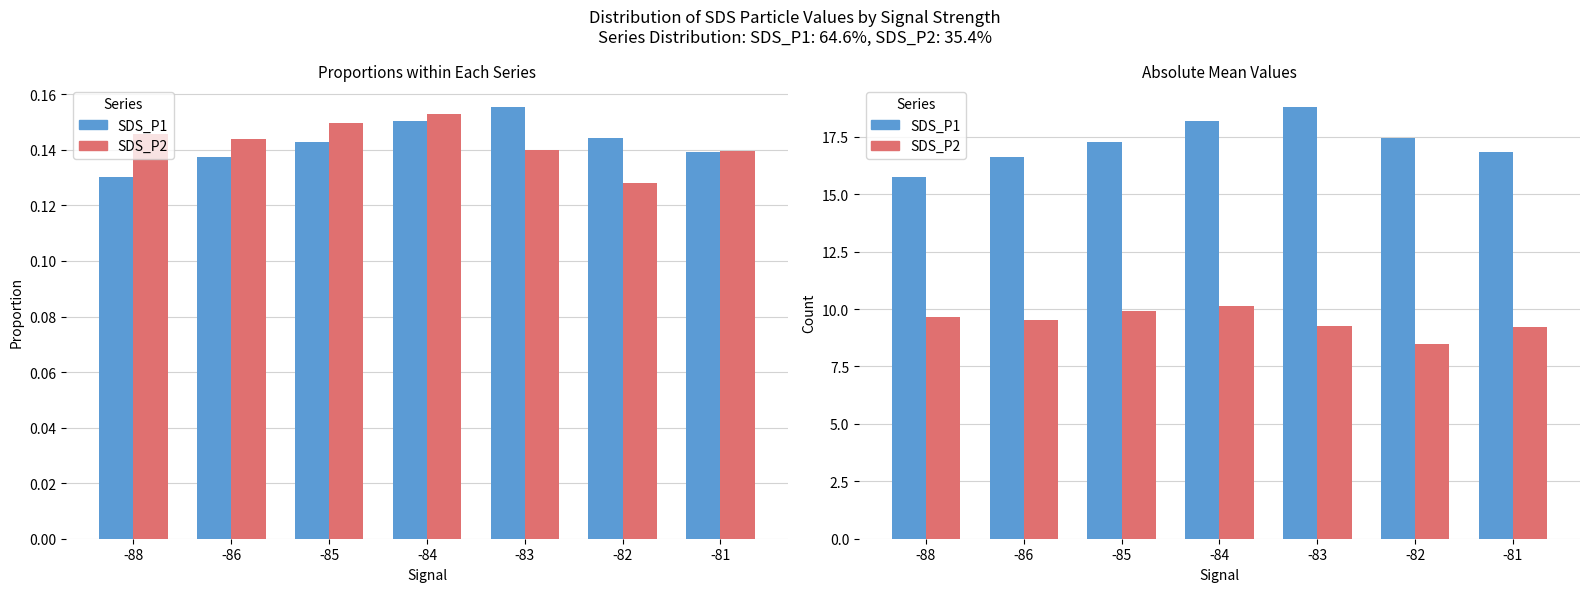

What is the difference between the second highest and second lowest values in the SDS_P2 series?

0.7